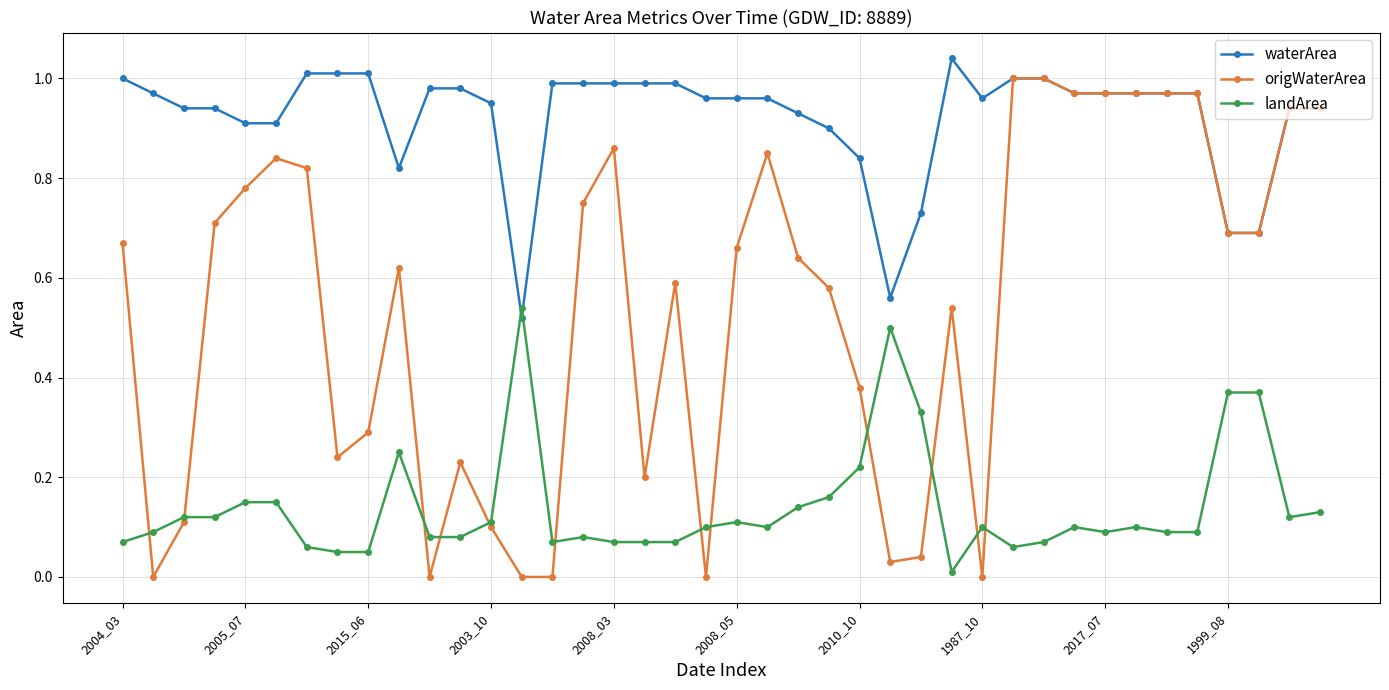

List the series in order of their overall mean, highest first.

waterArea, origWaterArea, landArea